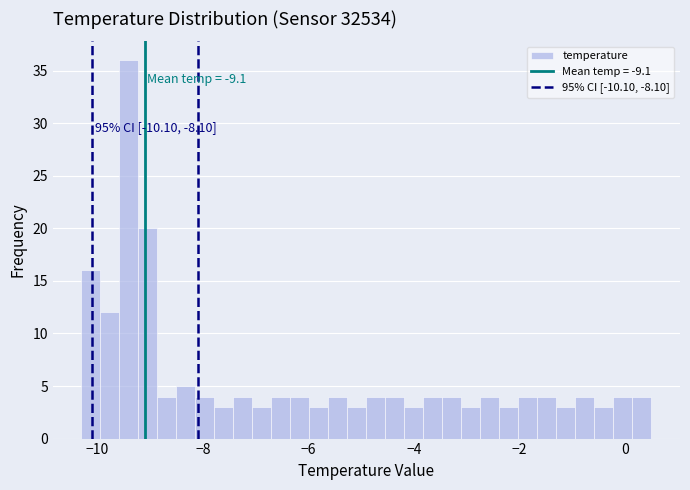

Read against the x-axis, roughly where is the centre of the tallest bar?

-9.4